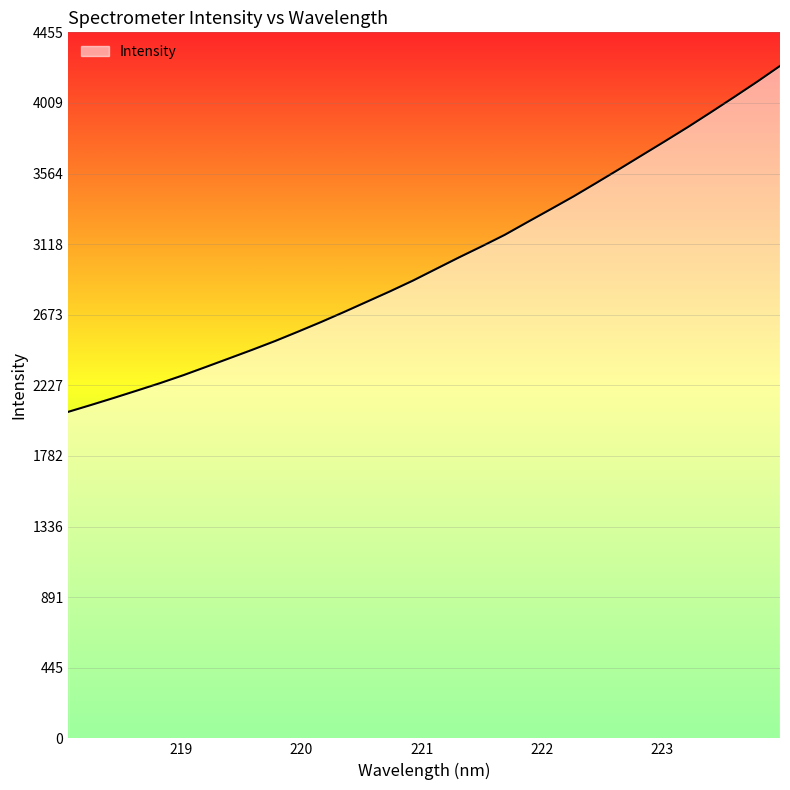

How many lines are shown in the chart?

1